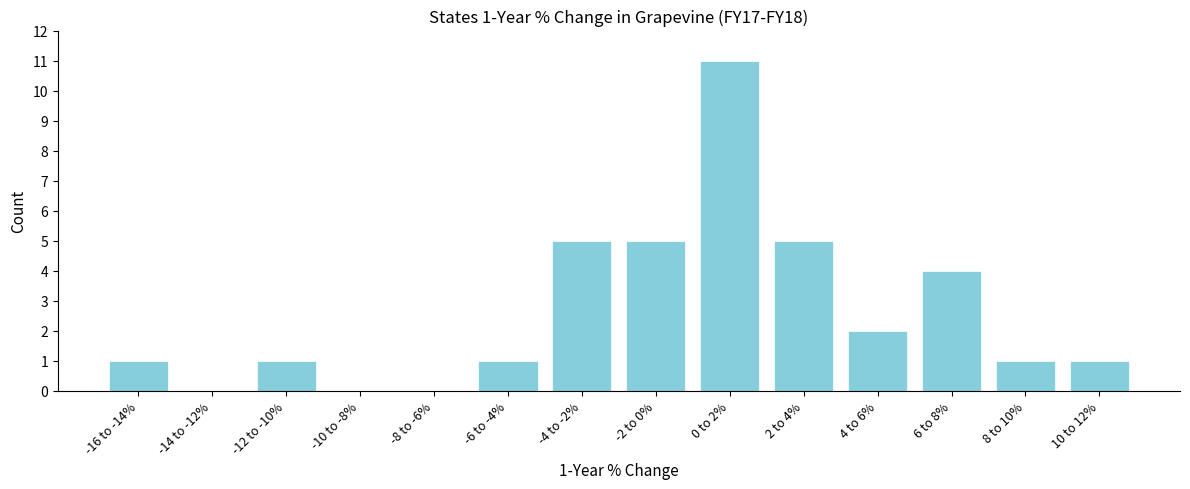

Reading left to right, what are all the values shown in this chart?

-16 to -14%=1	-14 to -12%=0	-12 to -10%=1	-10 to -8%=0	-8 to -6%=0	-6 to -4%=1	-4 to -2%=5	-2 to 0%=5	0 to 2%=11	2 to 4%=5	4 to 6%=2	6 to 8%=4	8 to 10%=1	10 to 12%=1